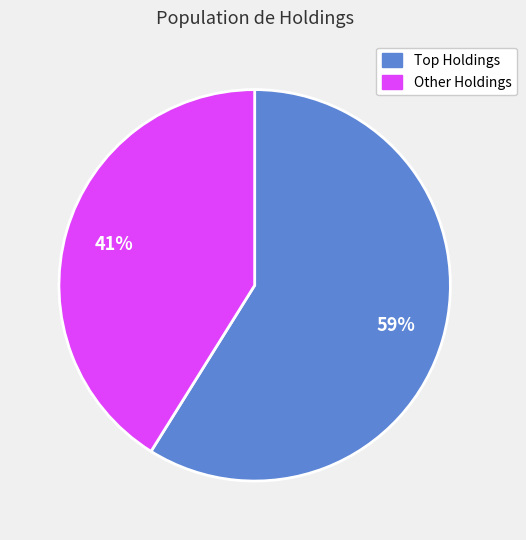

Does any single category account for the majority?

Yes